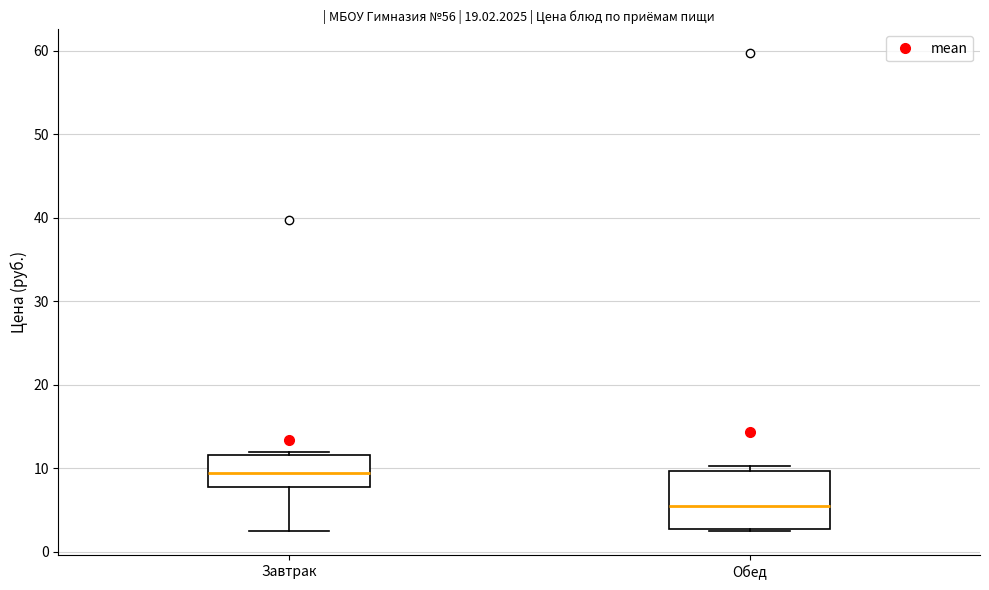

Reading left to right, read every box against the y-axis: the position of its median line, the range the box covers, and the ends of its whiskers. The values are not printed on the chart, so give them approximately, as read against the axis.

Завтрак: median 9, box 8 to 12, whiskers 2 to 12 (just above the box's upper edge)
Обед: median 6, box 3 to 10, whiskers 2 to 10 (just above the box's upper edge)